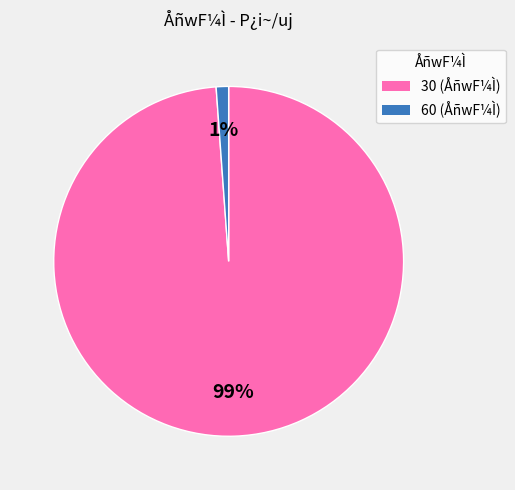

To the nearest percent, what is the difference between the largest and smallest slice percentages?

98%